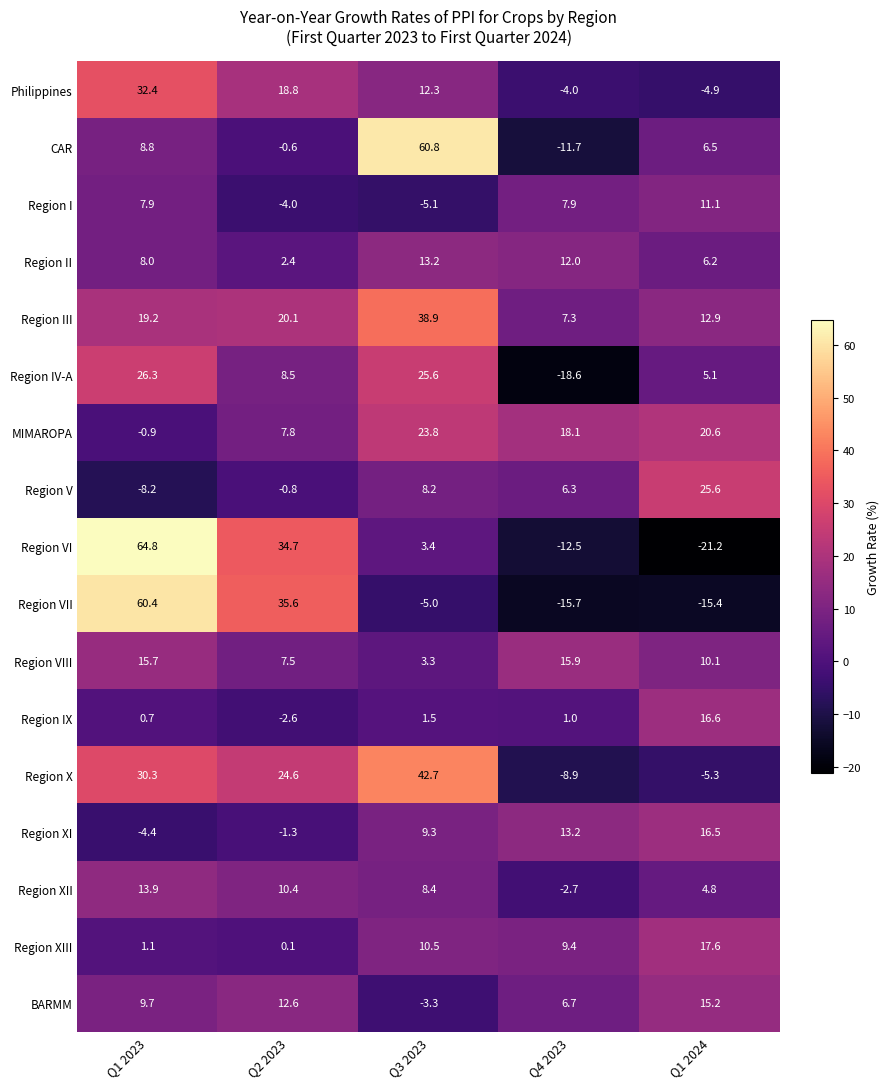

The Region IV-A series shows 8.5 at Q2 2023. True or false?

True